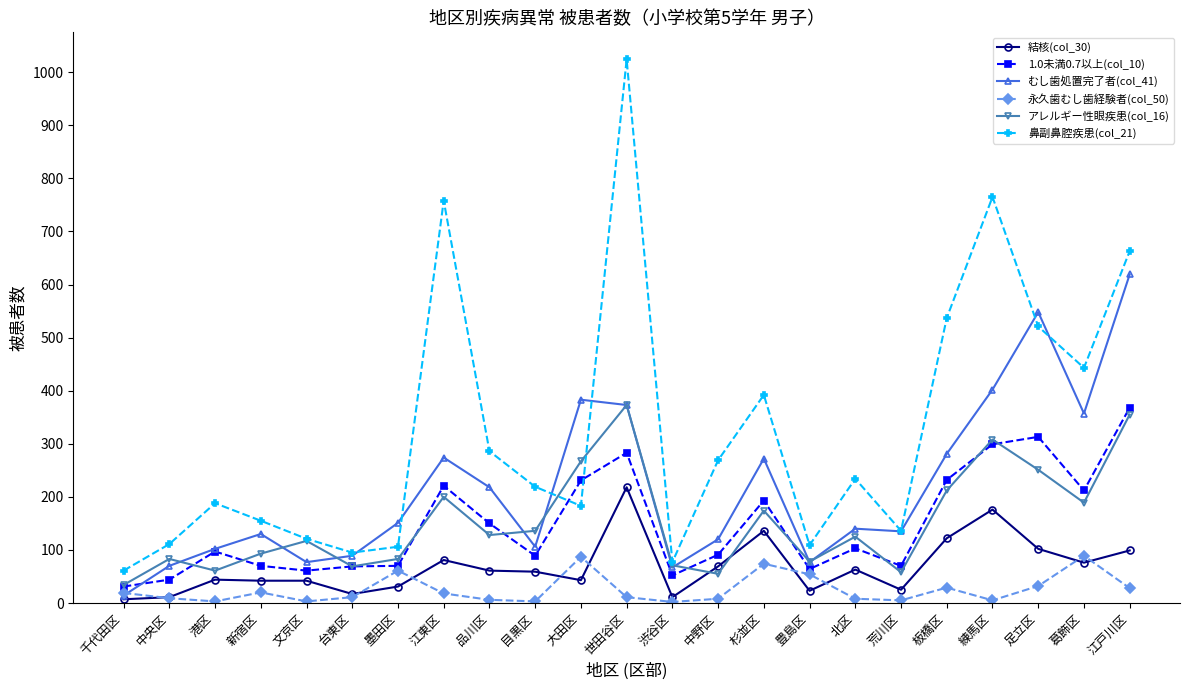

At which category does むし歯処置完了者(col_41) reach its first local peak?

新宿区